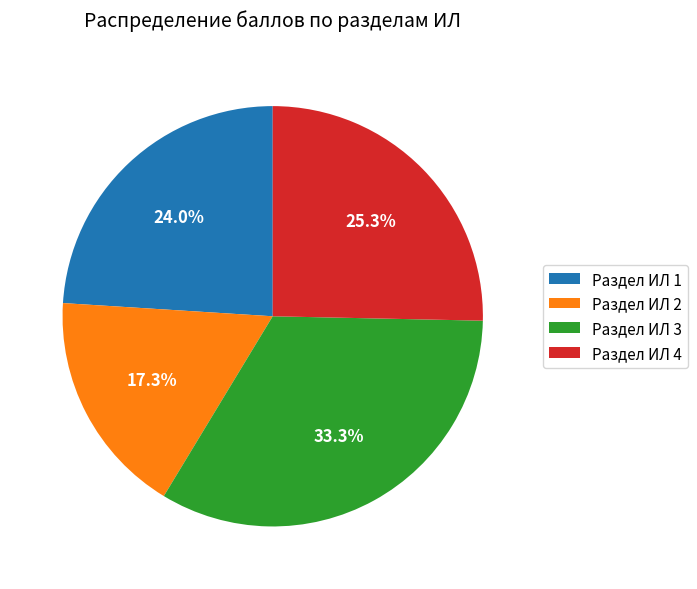

To the nearest percent, what is the combined percentage of Раздел ИЛ 2 and Раздел ИЛ 1?

41%